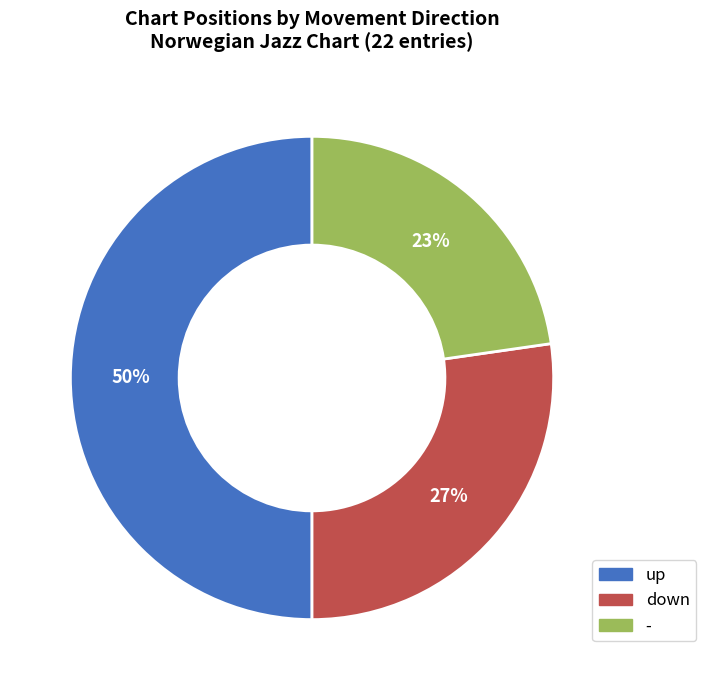

Is it true that down is 14% of the pie?

False